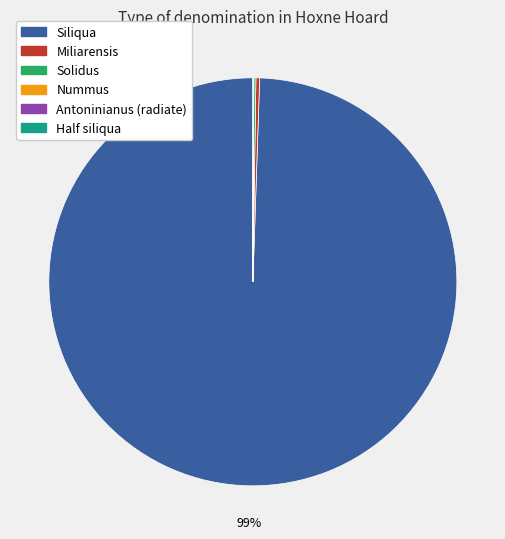

To the nearest percent, what is the average slice percentage?

17%